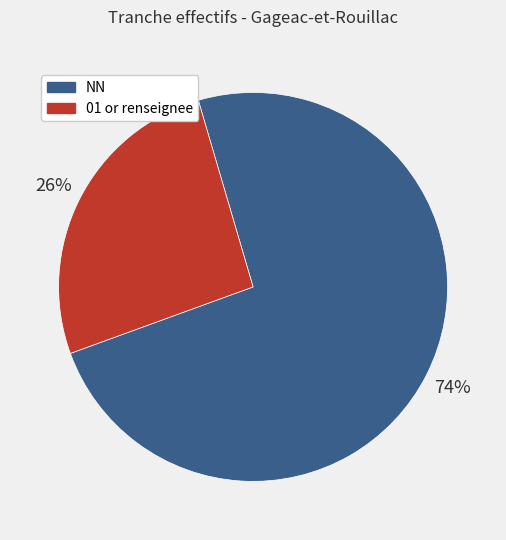

To the nearest percent, what is the difference between the largest and smallest slice percentages?

48%